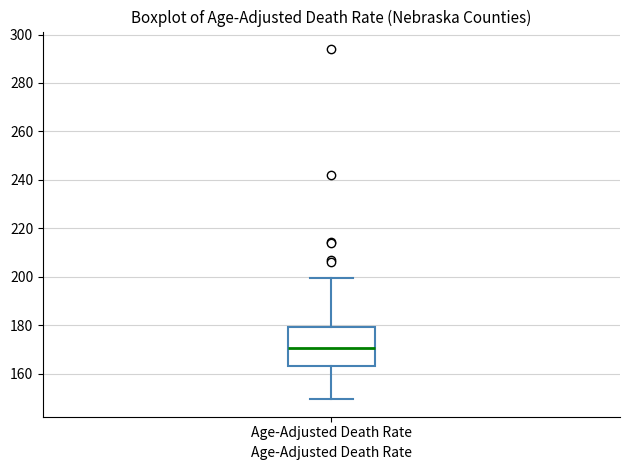

Where does the upper whisker of the box for Age-Adjusted Death Rate end on the y-axis? The values are not printed on the chart, so give them approximately, as read against the axis.

200